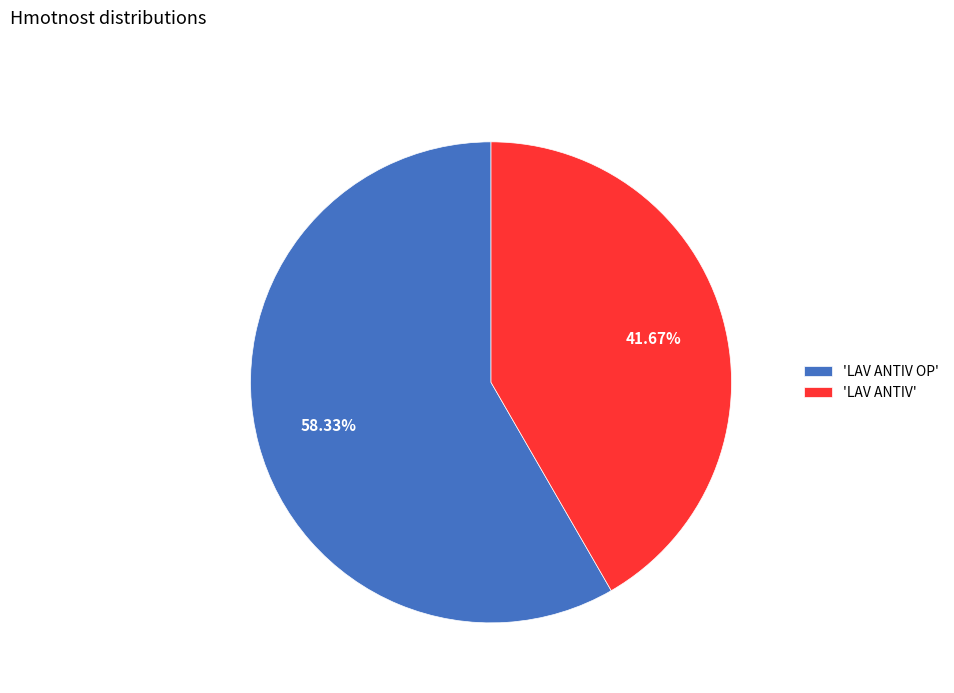

Rank the categories by value from highest to lowest.

'LAV ANTIV OP', 'LAV ANTIV'